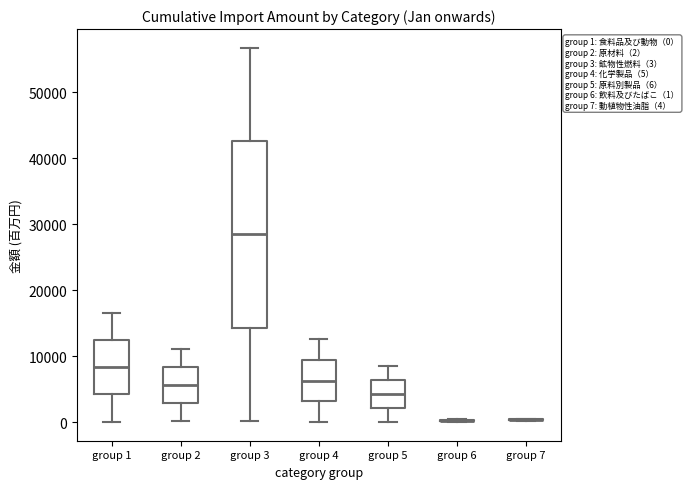

Which box is the tallest, from its lower edge to its upper edge?

group 3